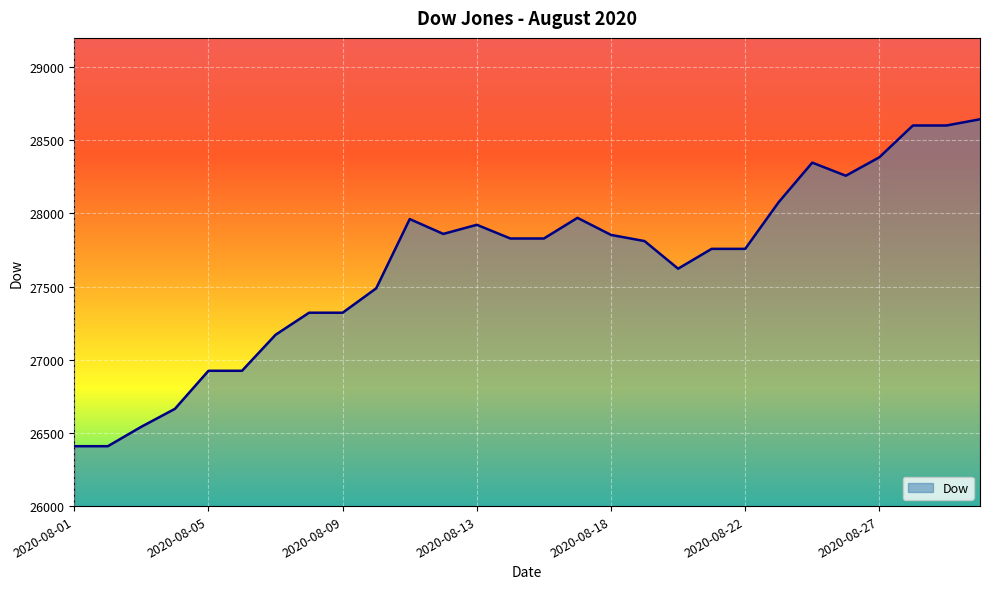

How many data points does each series have?

28